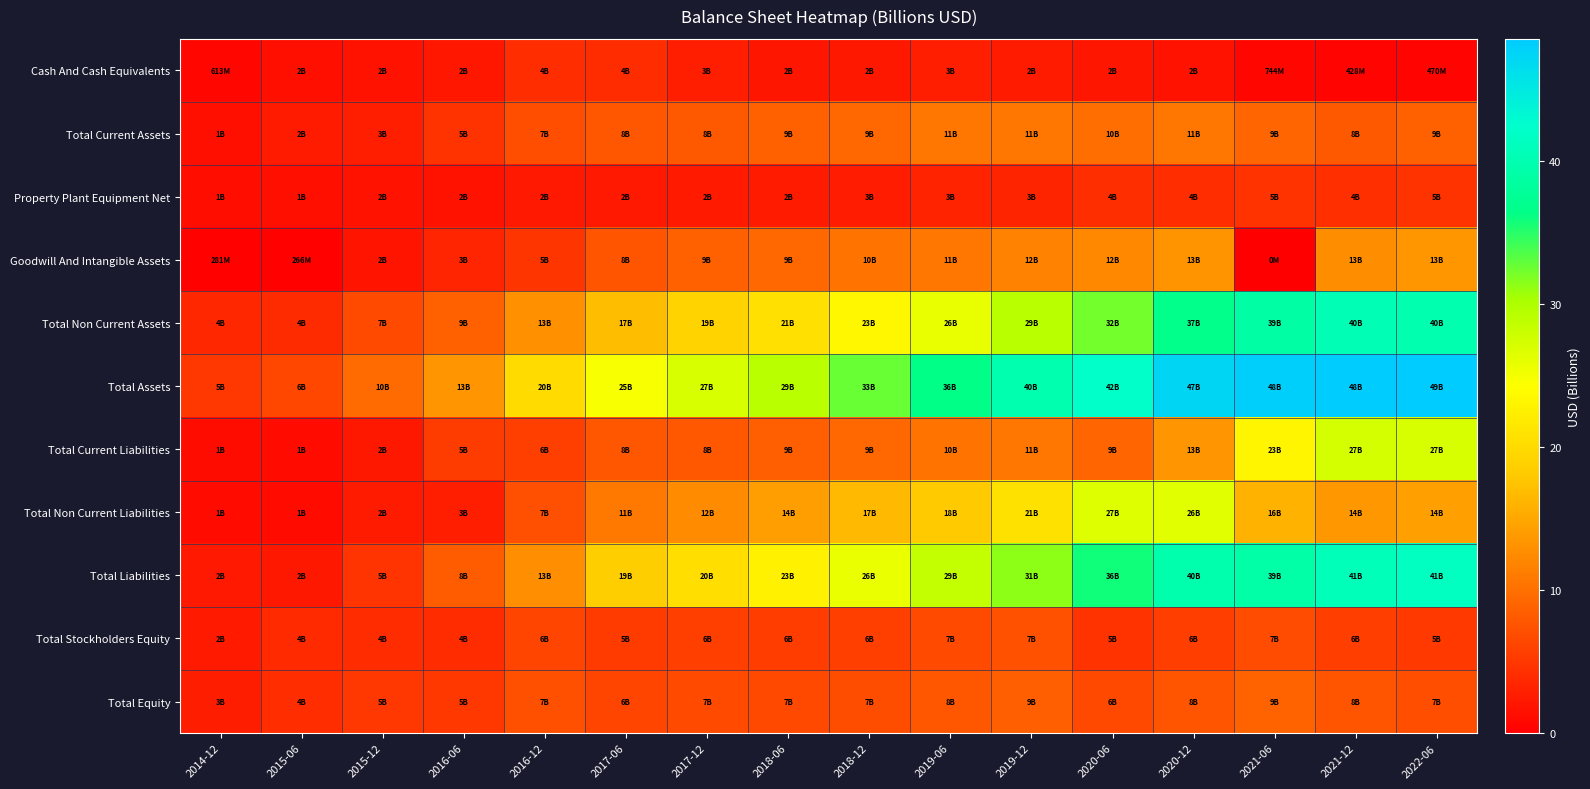

Reading left to right, what are all the values shown in this chart?

Cash And Cash Equivalents: 2014-12=0.6	2015-06=1.5	2015-12=1.7	2016-06=2.1	2016-12=4.1	2017-06=4.0	2017-12=2.9	2018-06=2.0	2018-12=2.2	2019-06=2.8	2019-12=2.5	2020-06=2.0	2020-12=1.7	2021-06=0.7	2021-12=0.4	2022-06=0.5
Total Current Assets: 2014-12=1.5	2015-06=2.5	2015-12=2.9	2016-06=4.6	2016-12=7.1	2017-06=7.8	2017-12=8.0	2018-06=8.6	2018-12=9.3	2019-06=10.5	2019-12=10.7	2020-06=9.9	2020-12=10.6	2021-06=9.1	2021-12=8.0	2022-06=8.7
Property Plant Equipment Net: 2014-12=1.4	2015-06=1.4	2015-12=1.6	2016-06=1.7	2016-12=2.3	2017-06=2.3	2017-12=2.4	2018-06=2.5	2018-12=2.6	2019-06=3.2	2019-12=3.2	2020-06=4.2	2020-12=4.1	2021-06=4.6	2021-12=4.3	2022-06=4.6
Goodwill And Intangible Assets: 2014-12=0.3	2015-06=0.3	2015-12=1.8	2016-06=3.3	2016-12=4.8	2017-06=7.6	2017-12=8.7	2018-06=9.4	2018-12=10.3	2019-06=10.6	2019-12=11.7	2020-06=12.2	2020-12=13.2	2021-06=0.0	2021-12=12.7	2022-06=13.5
Total Non Current Assets: 2014-12=3.5	2015-06=3.9	2015-12=6.7	2016-06=8.7	2016-12=13.0	2017-06=17.0	2017-12=19.1	2018-06=20.6	2018-12=23.4	2019-06=25.8	2019-12=29.2	2020-06=32.3	2020-12=36.7	2021-06=39.0	2021-12=40.5	2022-06=39.8
Total Assets: 2014-12=5.0	2015-06=6.4	2015-12=9.6	2016-06=13.4	2016-12=20.1	2017-06=24.8	2017-12=27.1	2018-06=29.2	2018-12=32.7	2019-06=36.4	2019-12=39.9	2020-06=42.2	2020-12=47.3	2021-06=48.0	2021-12=48.4	2022-06=48.5
Total Current Liabilities: 2014-12=1.2	2015-06=1.1	2015-12=2.2	2016-06=5.4	2016-12=5.7	2017-06=7.7	2017-12=7.9	2018-06=8.5	2018-12=9.2	2019-06=10.4	2019-12=10.6	2020-06=9.1	2020-12=13.4	2021-06=23.2	2021-12=27.3	2022-06=27.1
Total Non Current Liabilities: 2014-12=1.1	2015-06=1.1	2015-12=2.5	2016-06=2.8	2016-12=7.1	2017-06=10.8	2017-12=12.5	2018-06=14.2	2018-12=16.5	2019-06=18.1	2019-12=20.8	2020-06=26.7	2020-12=26.3	2021-06=16.0	2021-12=13.5	2022-06=14.4
Total Liabilities: 2014-12=2.3	2015-06=2.2	2015-12=4.7	2016-06=8.2	2016-12=12.8	2017-06=18.6	2017-12=20.4	2018-06=22.7	2018-12=25.7	2019-06=28.5	2019-12=31.3	2020-06=35.8	2020-12=39.6	2021-06=39.1	2021-12=40.8	2022-06=41.4
Total Stockholders Equity: 2014-12=2.4	2015-06=3.8	2015-12=4.1	2016-06=4.0	2016-12=6.2	2017-06=5.3	2017-12=5.7	2018-06=5.6	2018-12=5.8	2019-06=6.7	2019-12=7.4	2020-06=4.6	2020-12=5.7	2021-06=6.8	2021-12=5.6	2022-06=5.2
Total Equity: 2014-12=2.7	2015-06=4.2	2015-12=4.9	2016-06=5.1	2016-12=7.2	2017-06=6.2	2017-12=6.7	2018-06=6.5	2018-12=6.9	2019-06=7.9	2019-12=8.5	2020-06=6.5	2020-12=7.6	2021-06=8.9	2021-12=7.6	2022-06=7.1